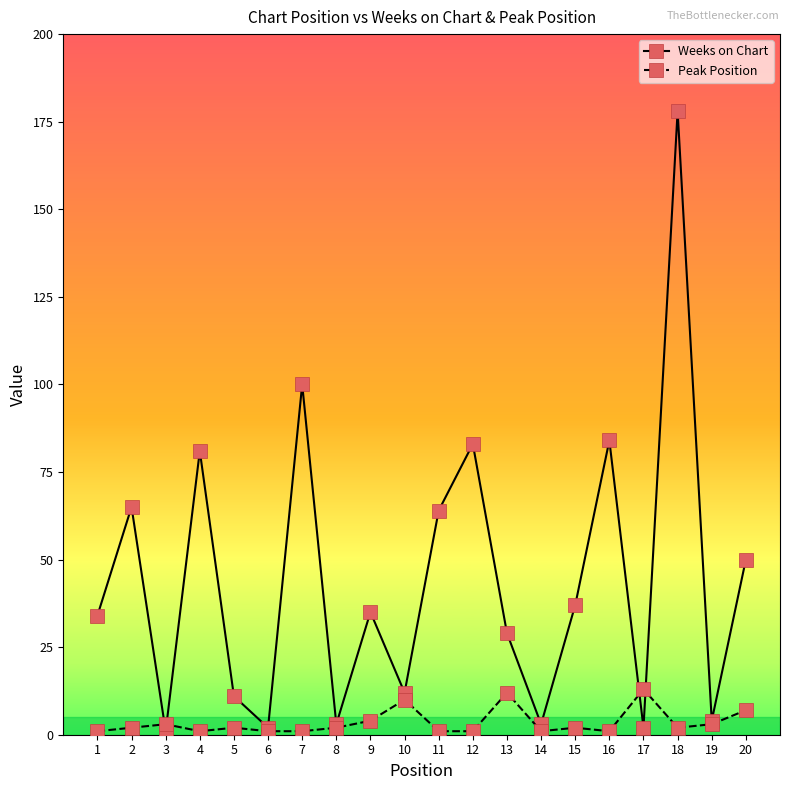

True or false: Weeks on Chart has a value of 4 at 19.

True